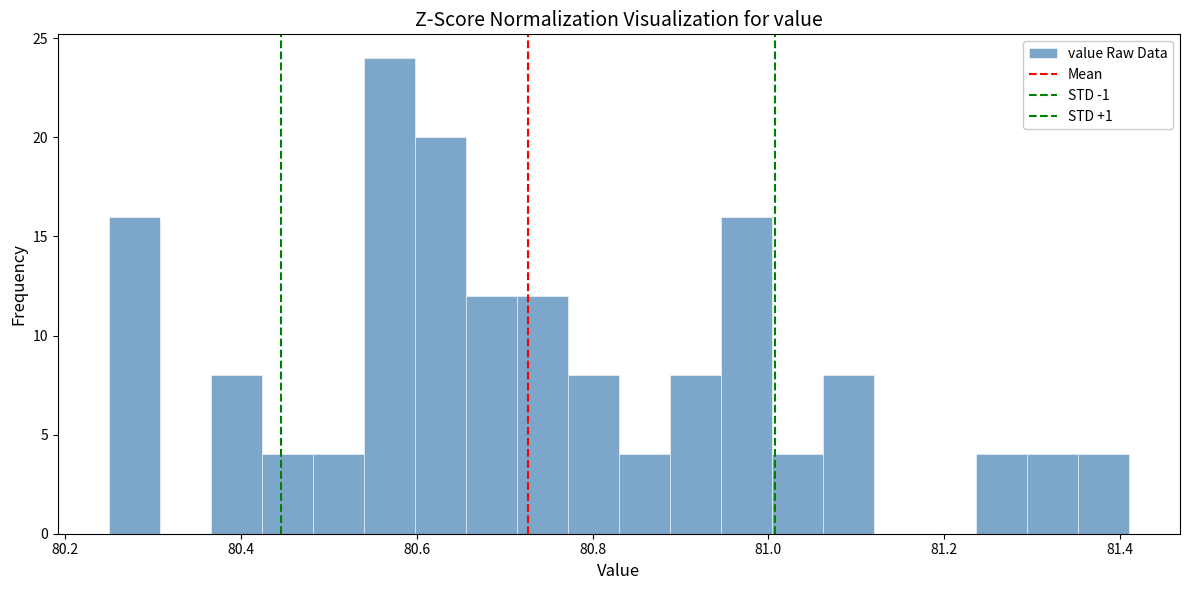

Around what value on the x-axis is the tallest bar? Give the approximate position of its centre, as read against the axis.

80.56